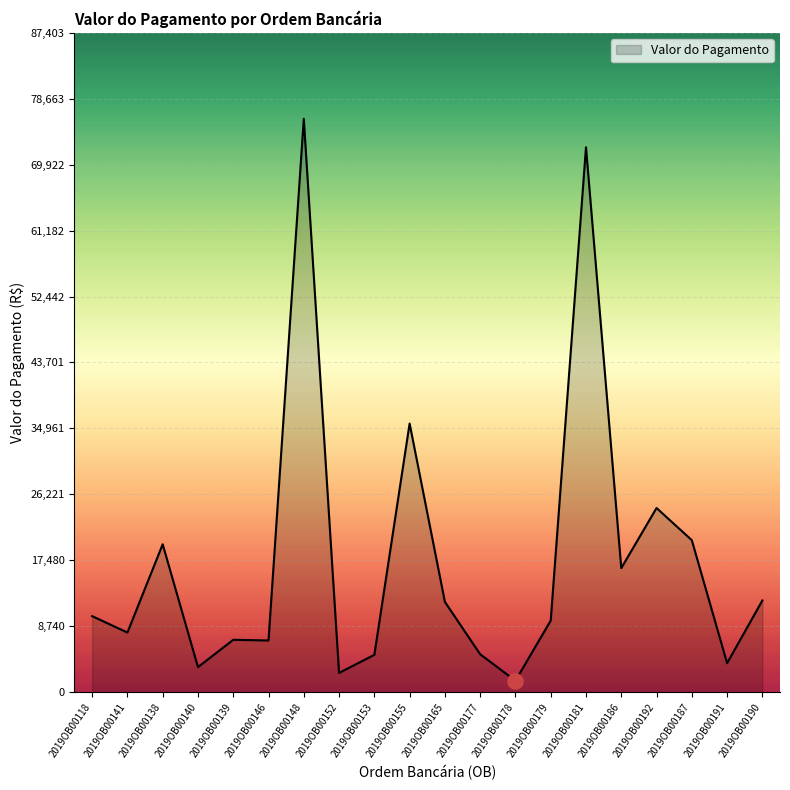

What is the ratio of the value at 2019OB00177 to the value at 2019OB00187?

0.2